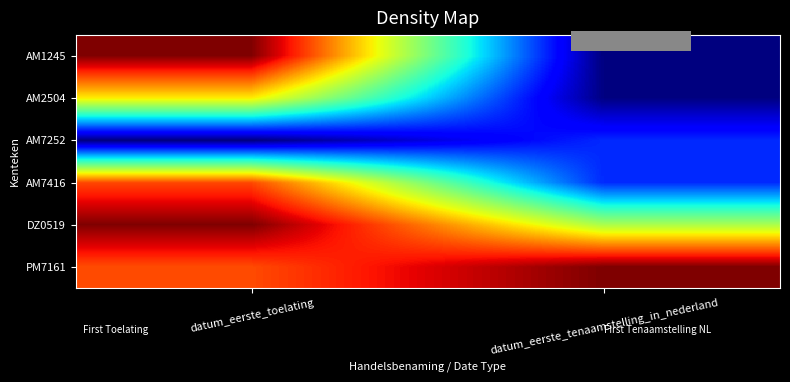

Which label corresponds to the smallest value in the chart?

datum_eerste_tenaamstelling_in_nederland